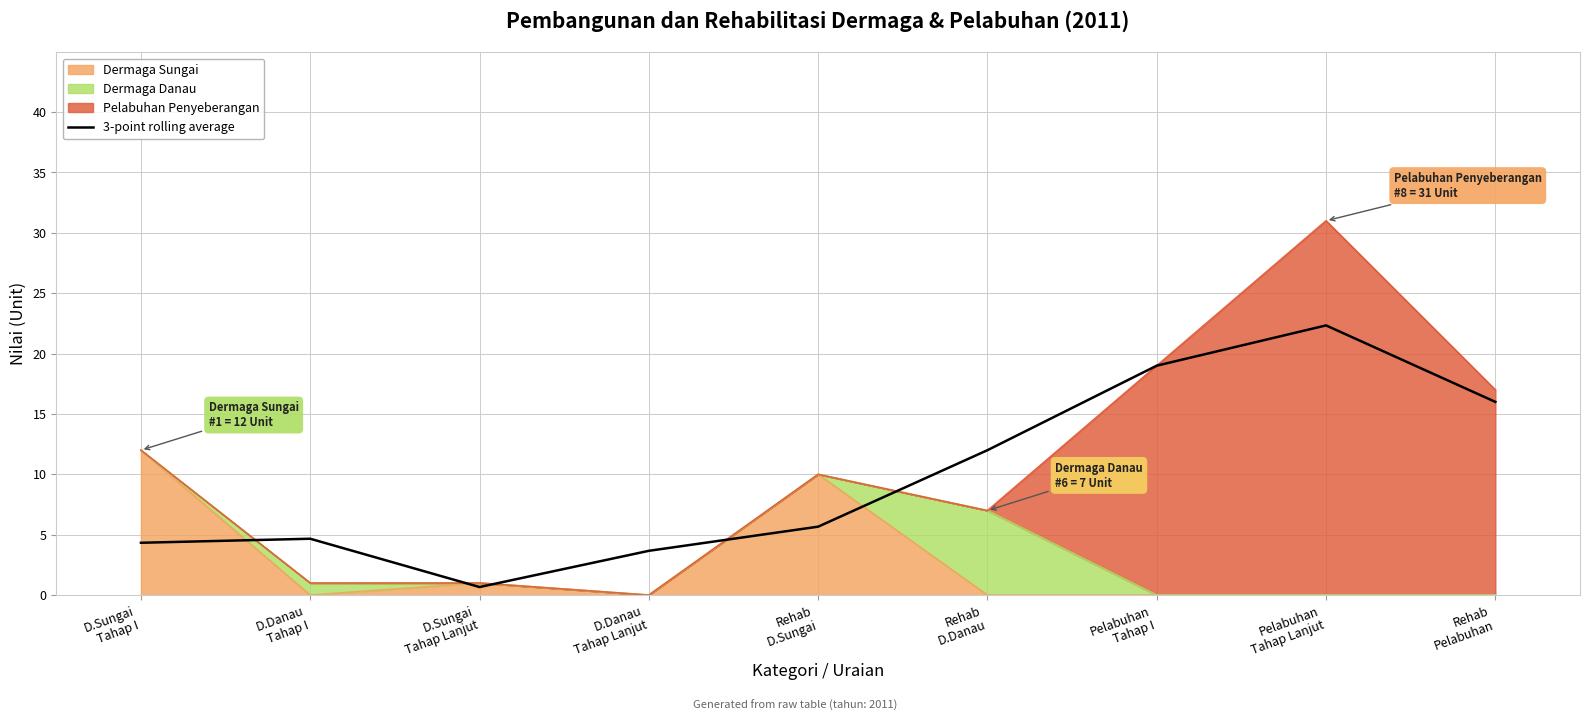

Reading left to right, list all the values displayed in this chart.

4.3	4.7	0.7	3.7	5.7	12.0	19.0	22.3	16.0